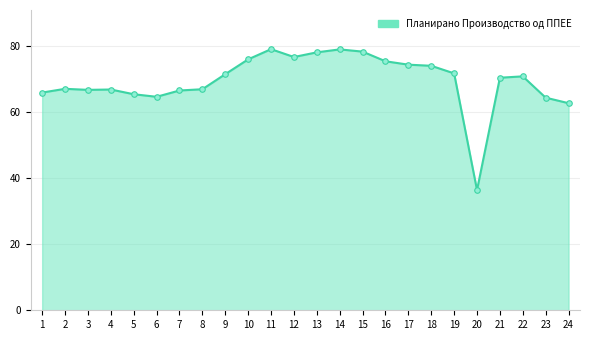

Is it true that the value at 12 is 76.8?

True